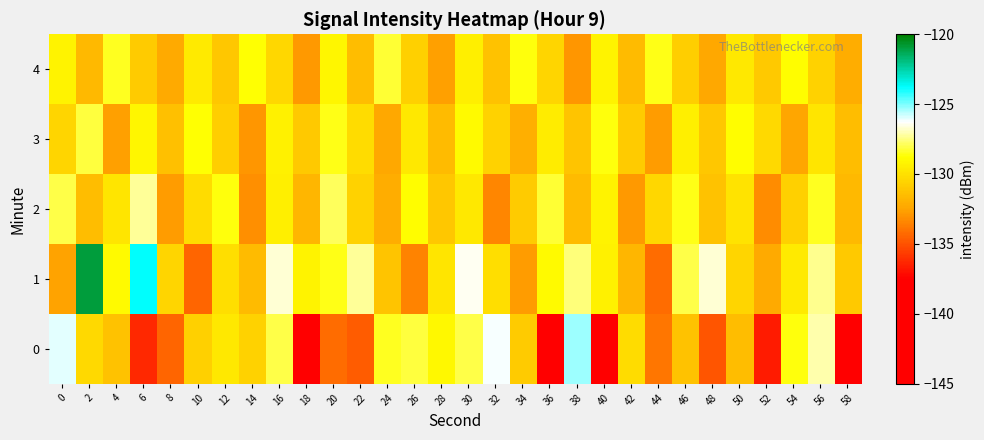

What is the total value across all series at 10?

-653.6